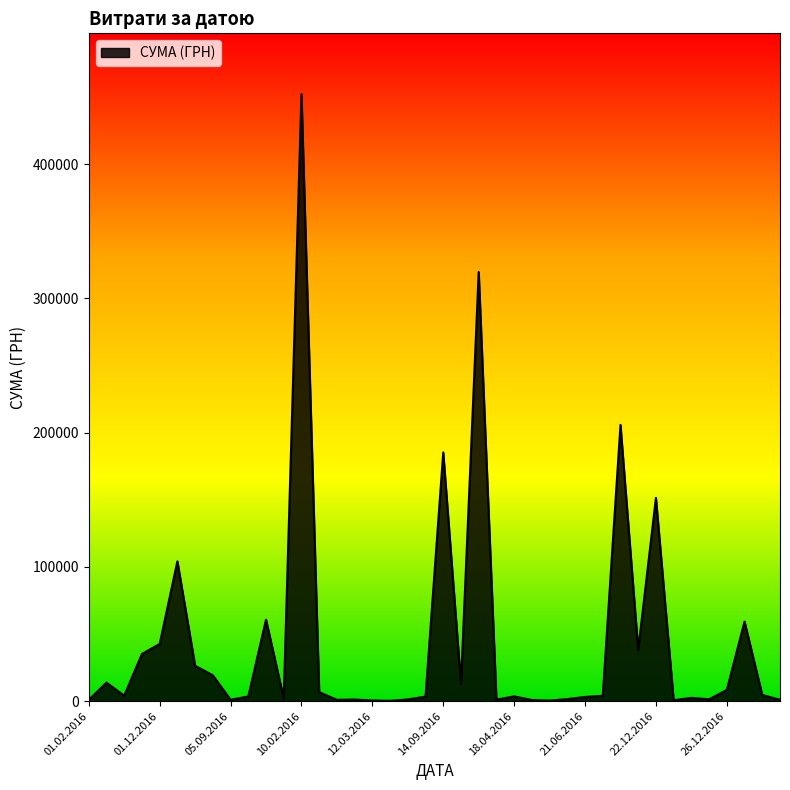

What is the greatest value displayed?

452100.0